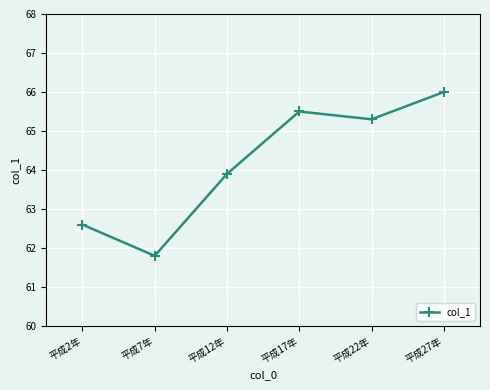

True or false: the data has more than 2 interior local peaks.

False